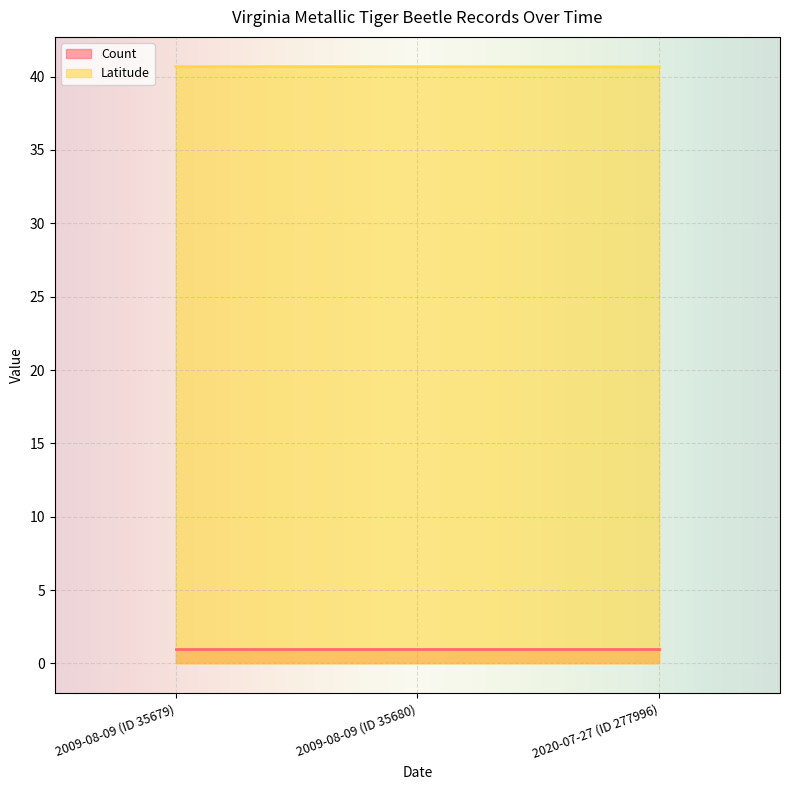

True or false: the data shows 40.7 at 2009-08-09 (ID 35679).

True